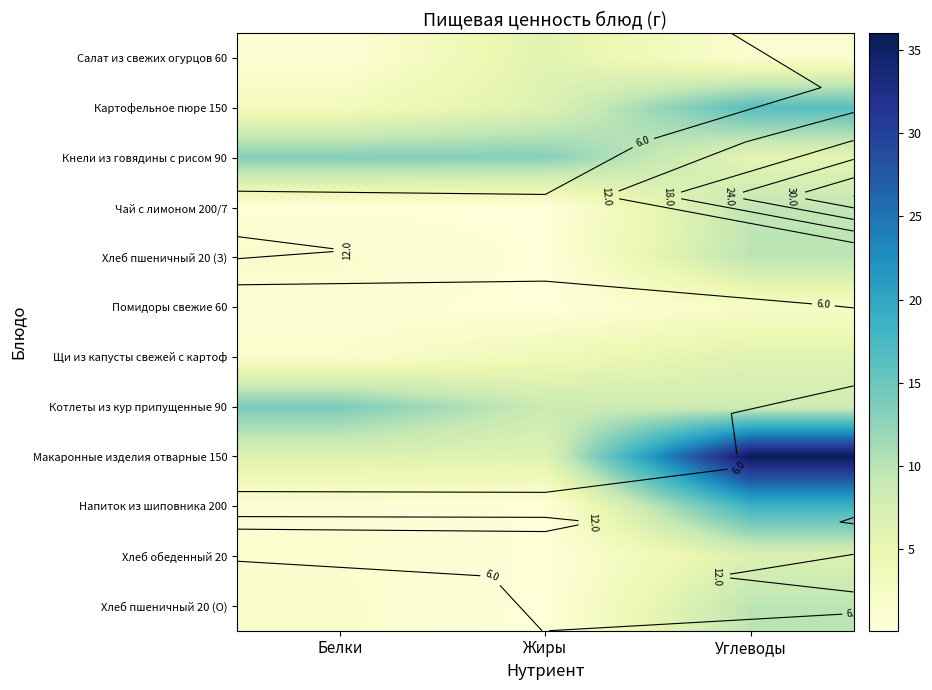

How many data points in Кнели из говядины с рисом 90 are above 13?

2